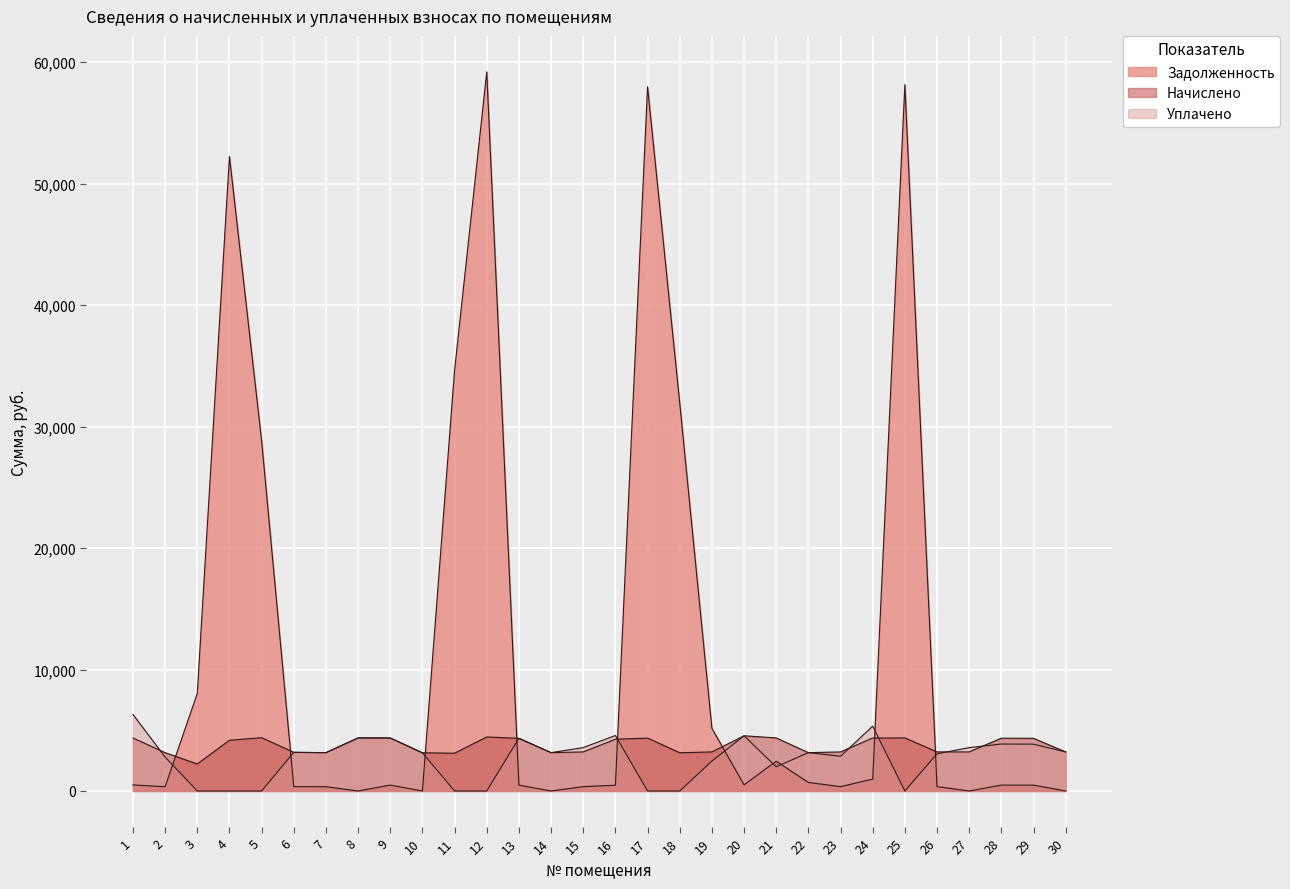

True or false: uplaceno has a value of 3853.3 at 29.

True